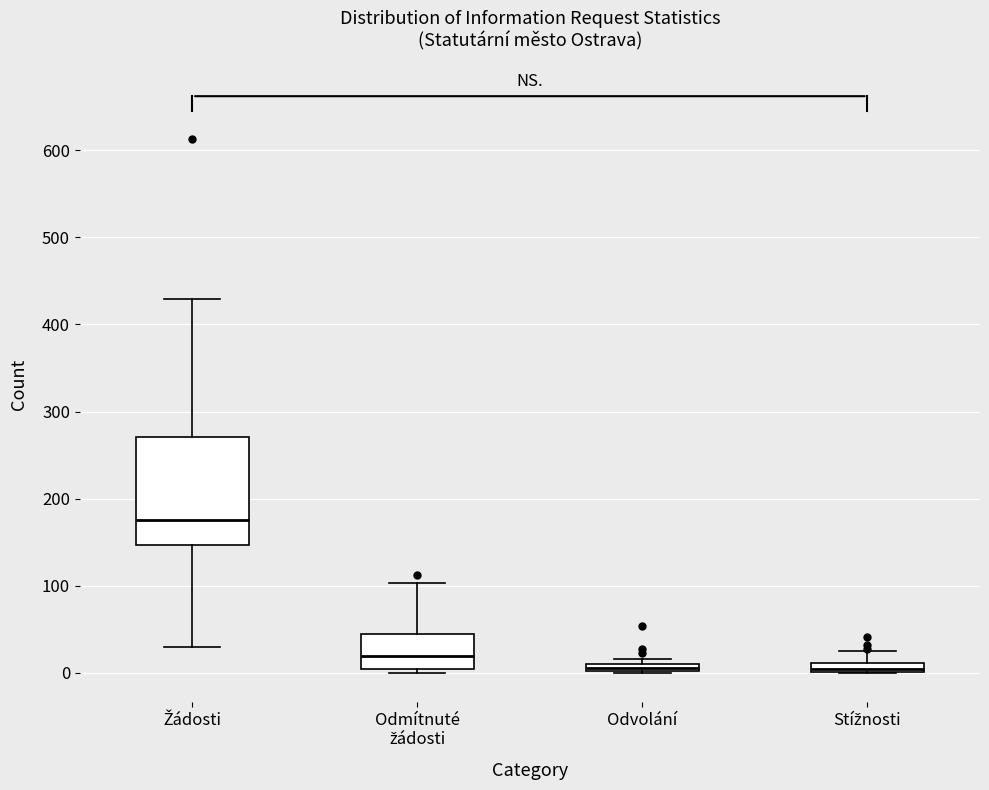

Where does the upper whisker of the box for Odmítnuté žádosti end on the y-axis? The values are not printed on the chart, so give them approximately, as read against the axis.

100